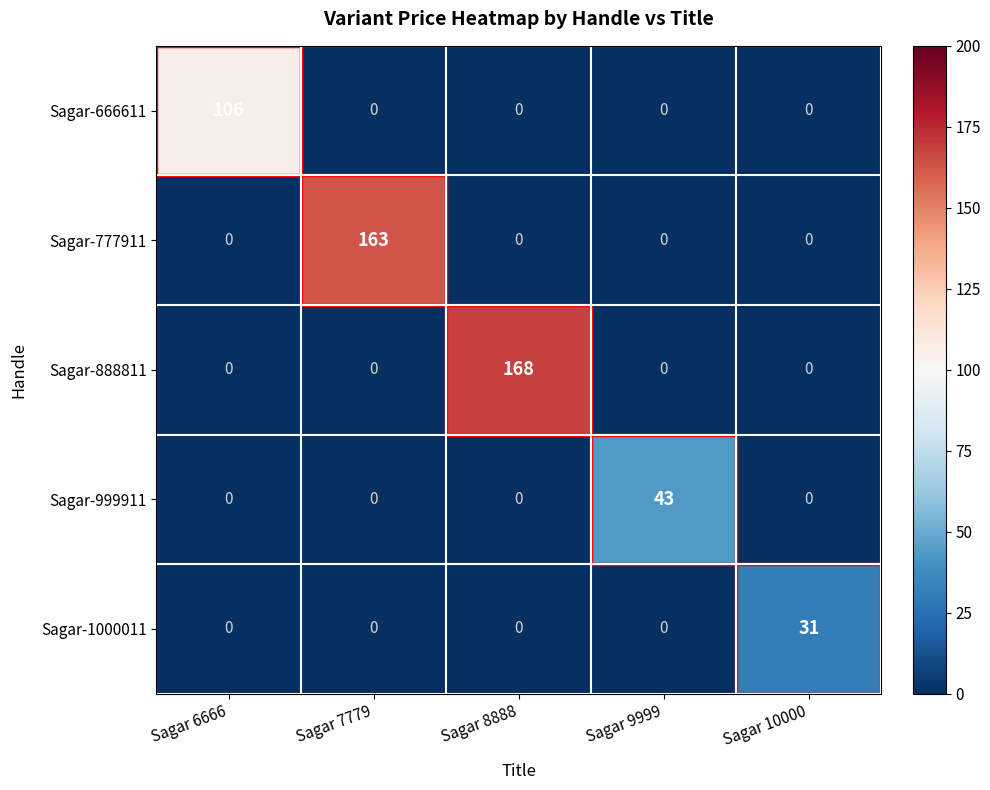

What is the spread (max minus min) of values at Sagar 9999?

43